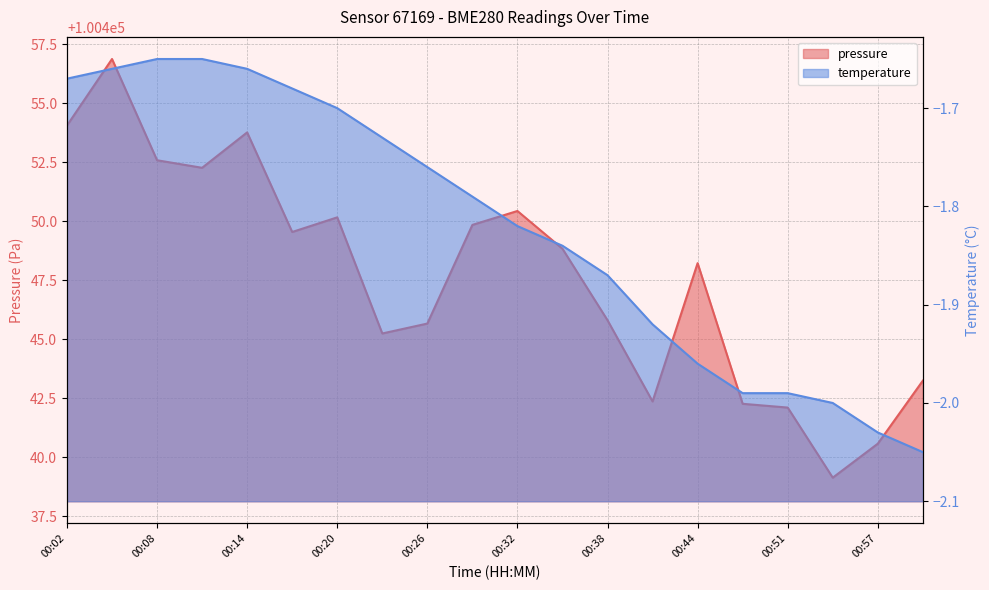

At 00:44, list the series in order from largest to smallest.

pressure, temperature